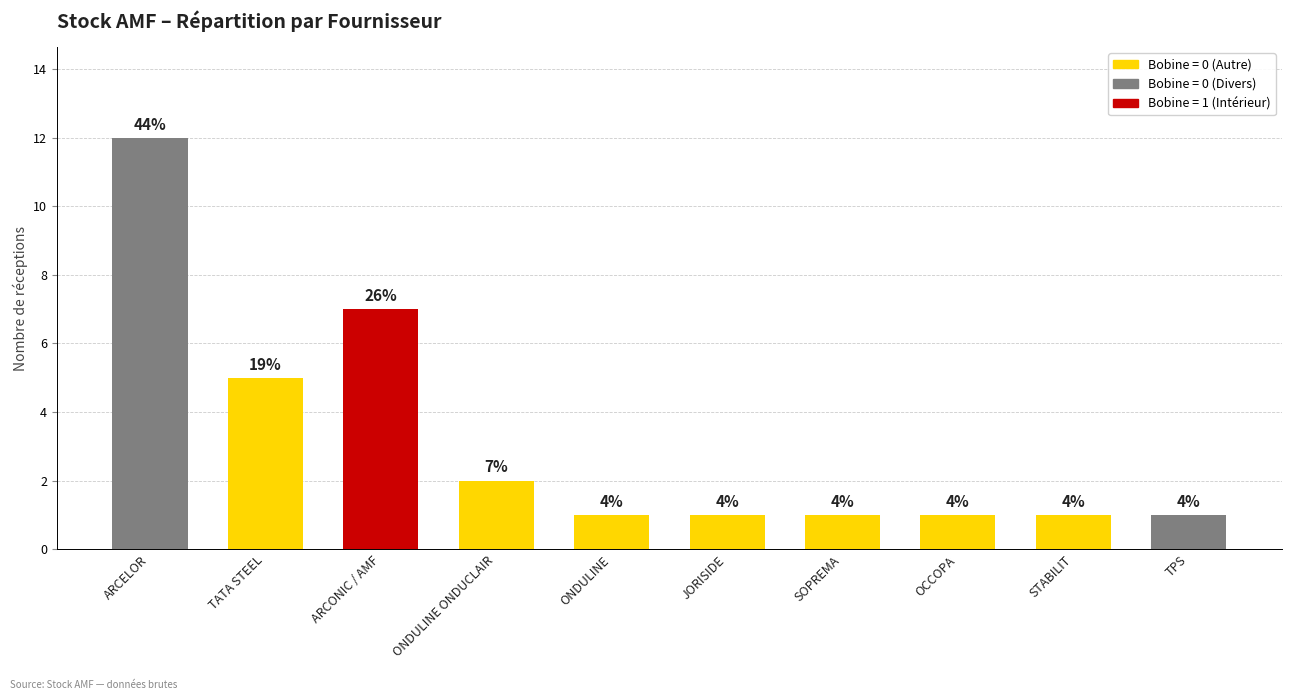

List the labels in order of value, largest first.

ARCELOR, ARCONIC / AMF, TATA STEEL, ONDULINE ONDUCLAIR, ONDULINE, JORISIDE, SOPREMA, OCCOPA, STABILIT, TPS